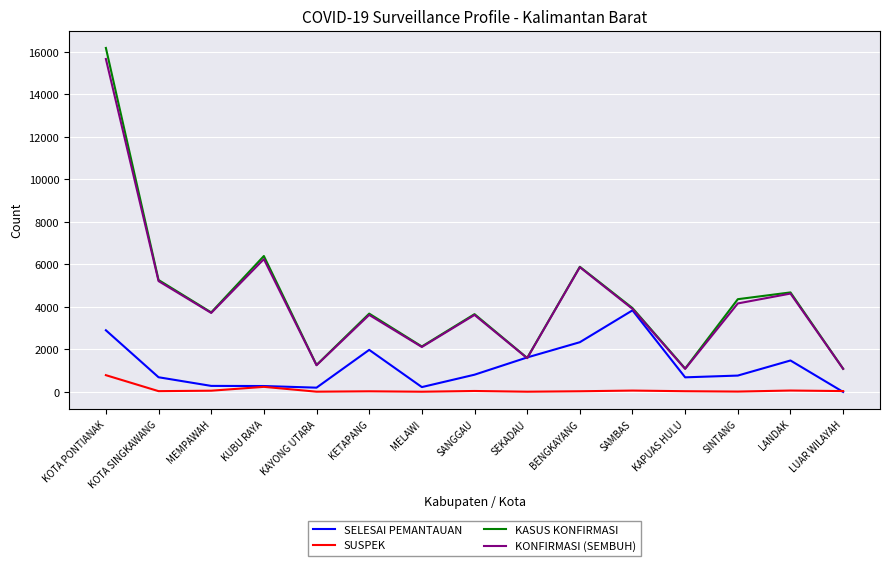

What is the highest value of the SELESAI PEMANTAUAN series?

3840